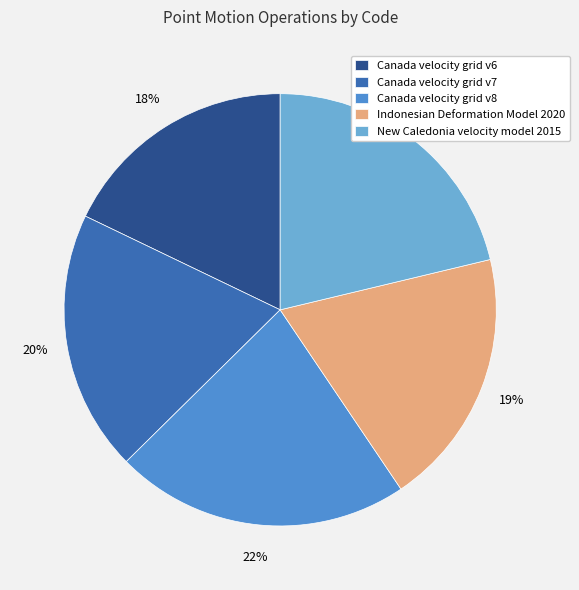

Is it true that Indonesian Deformation Model 2020 is 27% of the pie?

False